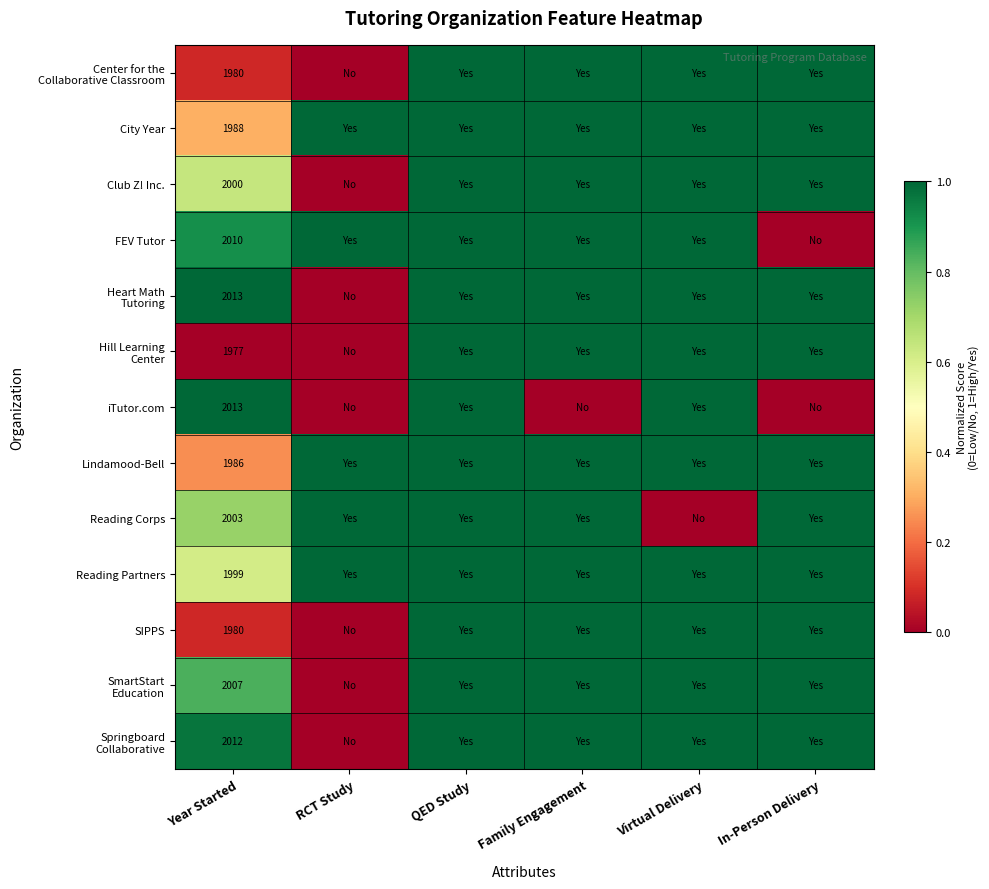

What is the difference between the highest and lowest values at Year Started?

36